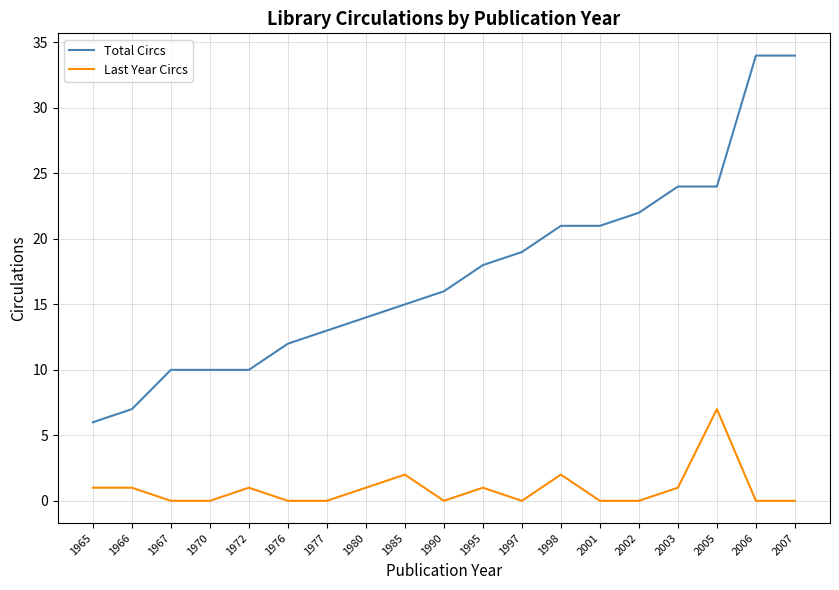

True or false: Last Year Circs and Total Circs cross at least once.

False